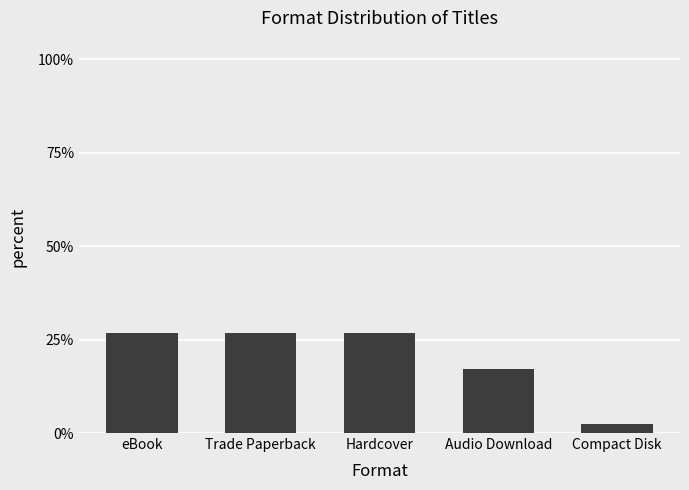

Does the chart contain any negative values?

No